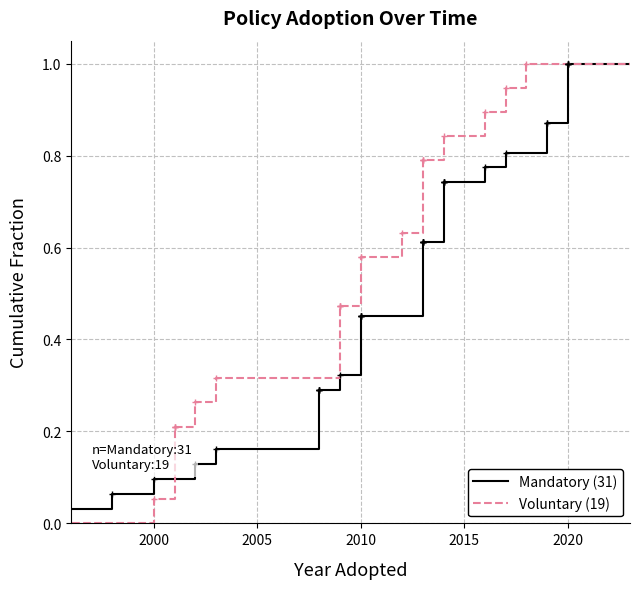

Which series has the largest total across all categories?

Voluntary (19)